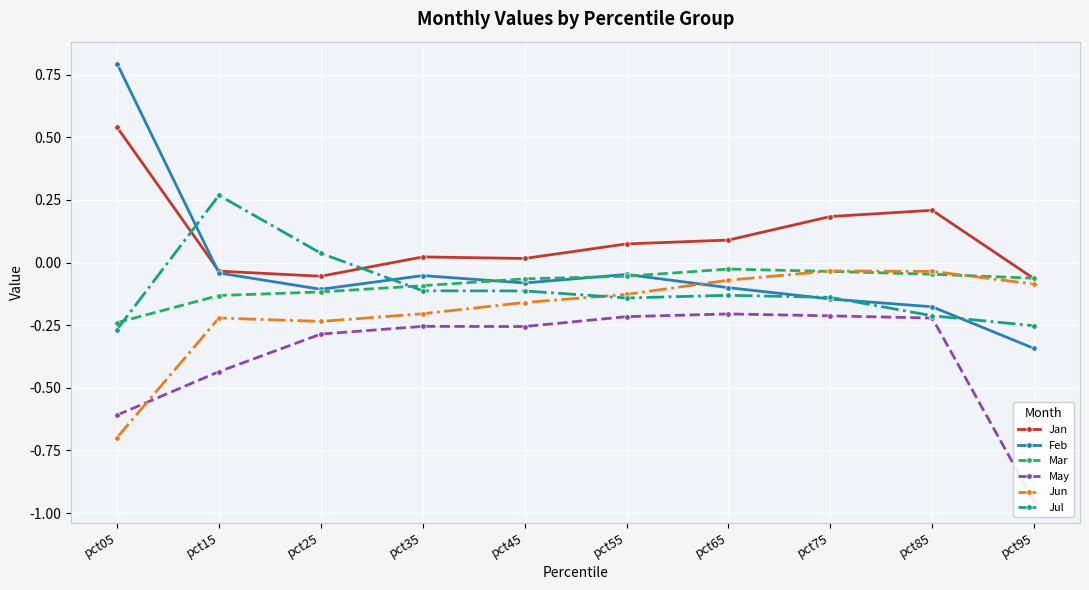

Reading right to left, extract all data points from this chart.

Jan: -0.1	0.2	0.2	0.1	0.1	0.0	0.0	-0.1	-0.0	0.5
Feb: -0.3	-0.2	-0.1	-0.1	-0.0	-0.1	-0.1	-0.1	-0.0	0.8
Mar: -0.1	-0.0	-0.0	-0.0	-0.1	-0.1	-0.1	-0.1	-0.1	-0.2
May: -1.0	-0.2	-0.2	-0.2	-0.2	-0.3	-0.3	-0.3	-0.4	-0.6
Jun: -0.1	-0.0	-0.0	-0.1	-0.1	-0.2	-0.2	-0.2	-0.2	-0.7
Jul: -0.3	-0.2	-0.1	-0.1	-0.1	-0.1	-0.1	0.0	0.3	-0.3